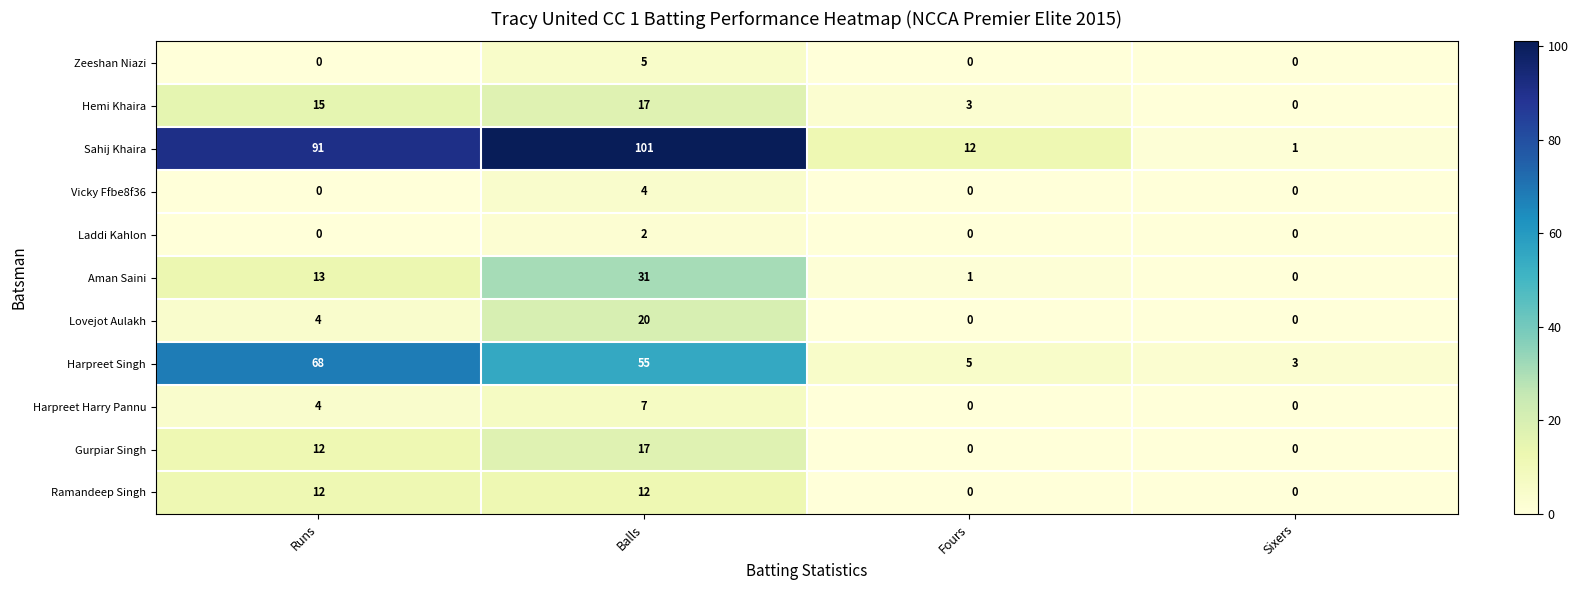

What is the greatest value displayed?

101